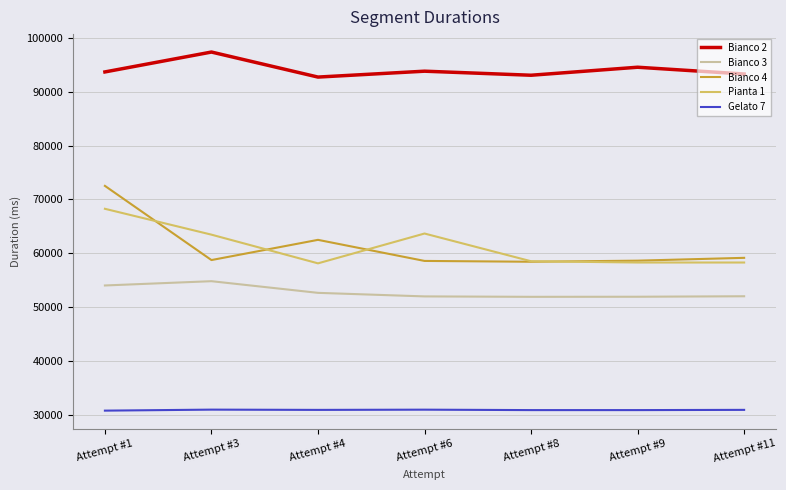

Which series has the widest spread of values?

Bianco 4